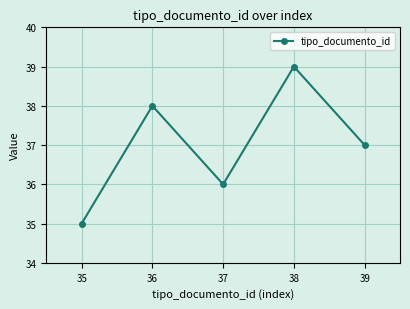

True or false: the data shows 37 at 39.

True